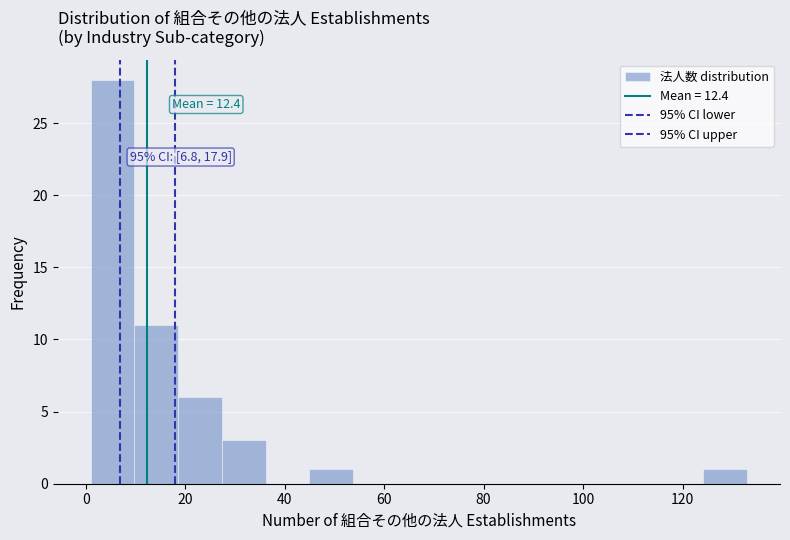

Which range on the x-axis has the tallest bar?

1.0 to 9.8